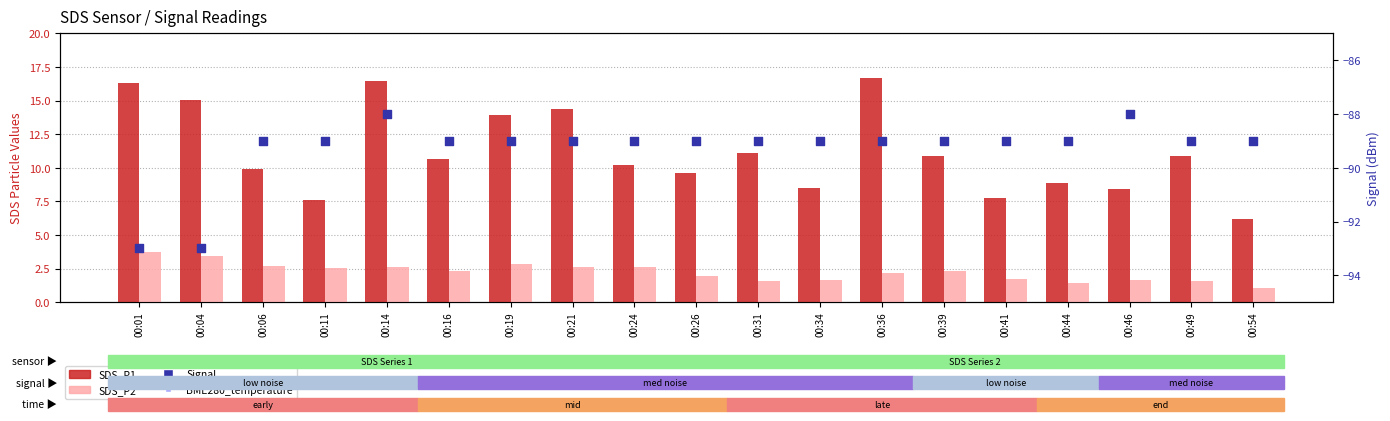

Which series reaches the minimum Y coordinate?

Signal